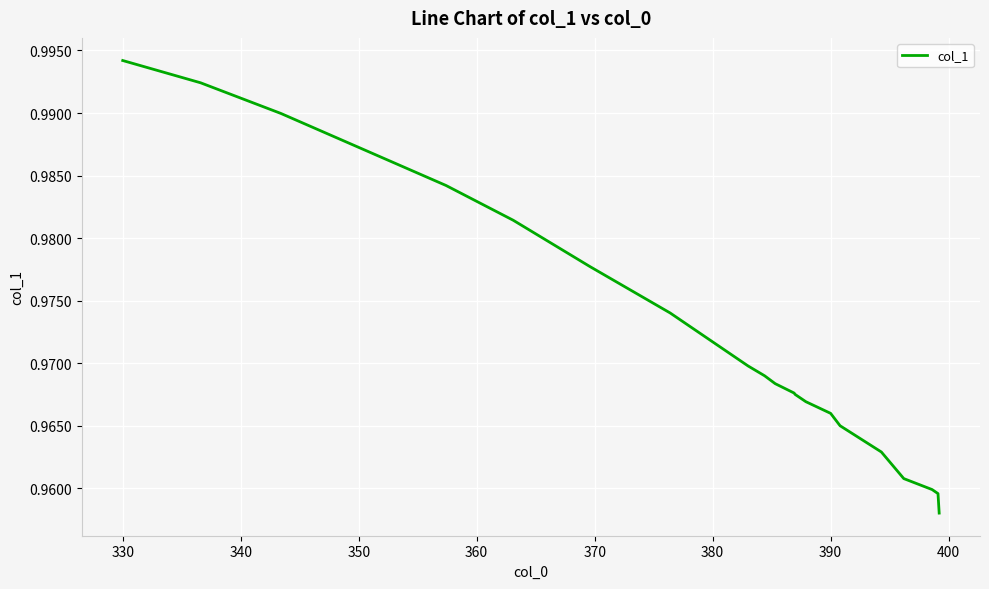

True or false: the data has more than 0 interior local peaks.

False